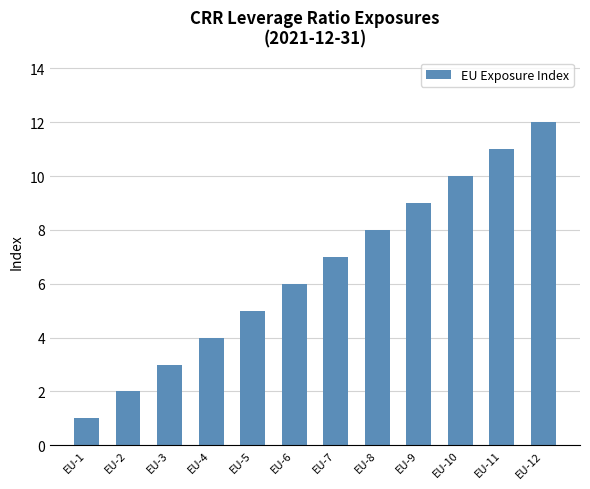

What is the maximum value shown in the chart?

12